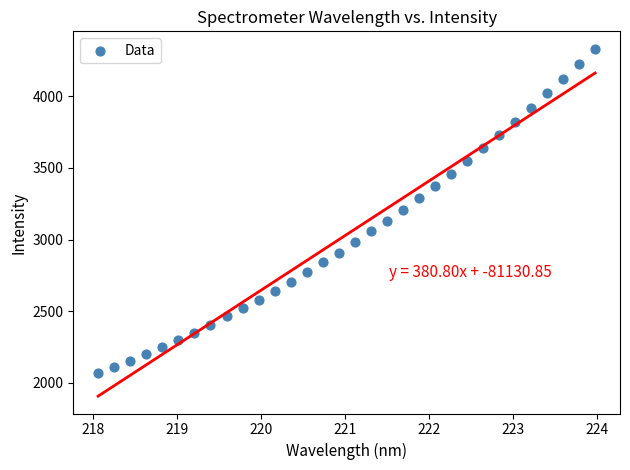

What is the range of Y values (max minus min)?

2265.5